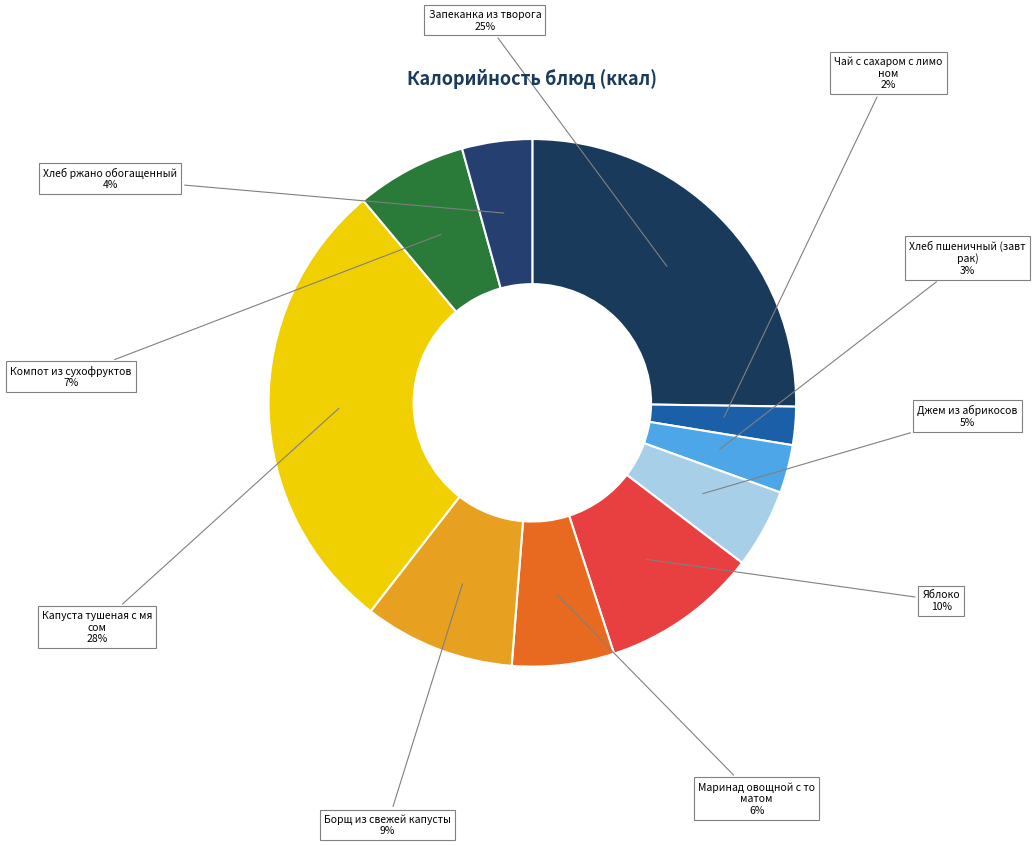

Which category has the biggest portion of the pie?

Капуста тушеная с мясом